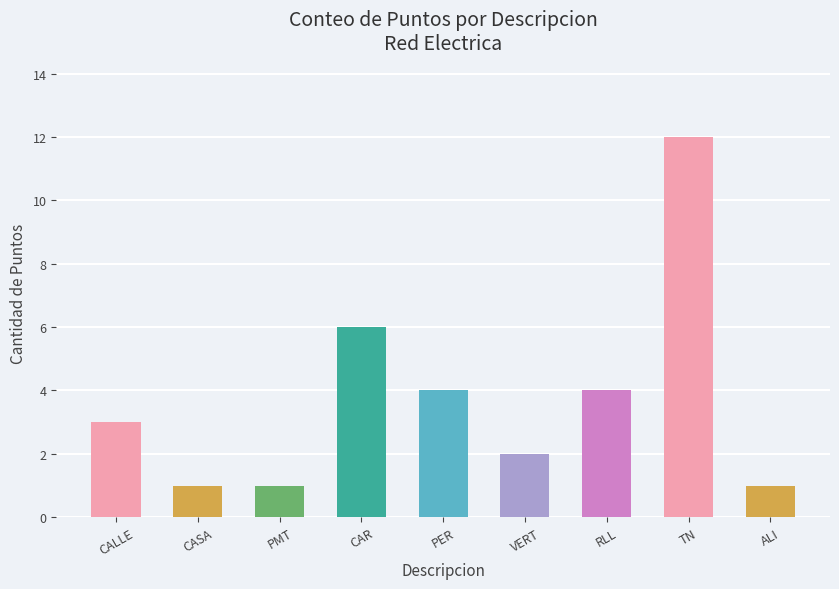

Reading left to right, what are all the values shown in this chart?

3	1	1	6	4	2	4	12	1